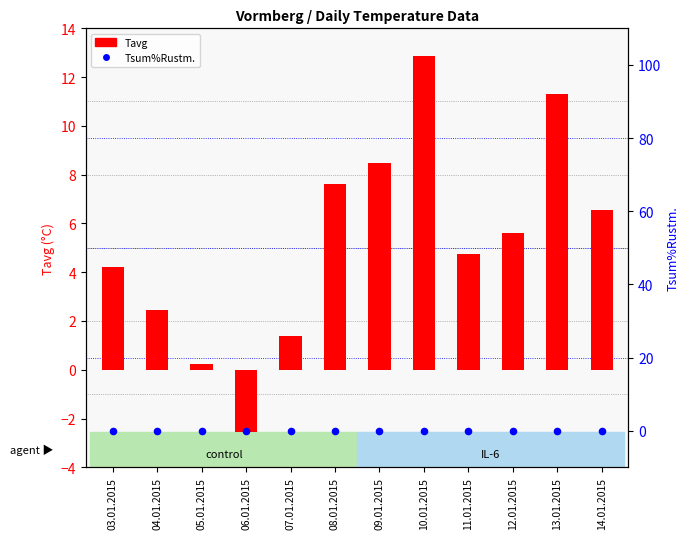

Which series contains the highest Y value?

Tavg